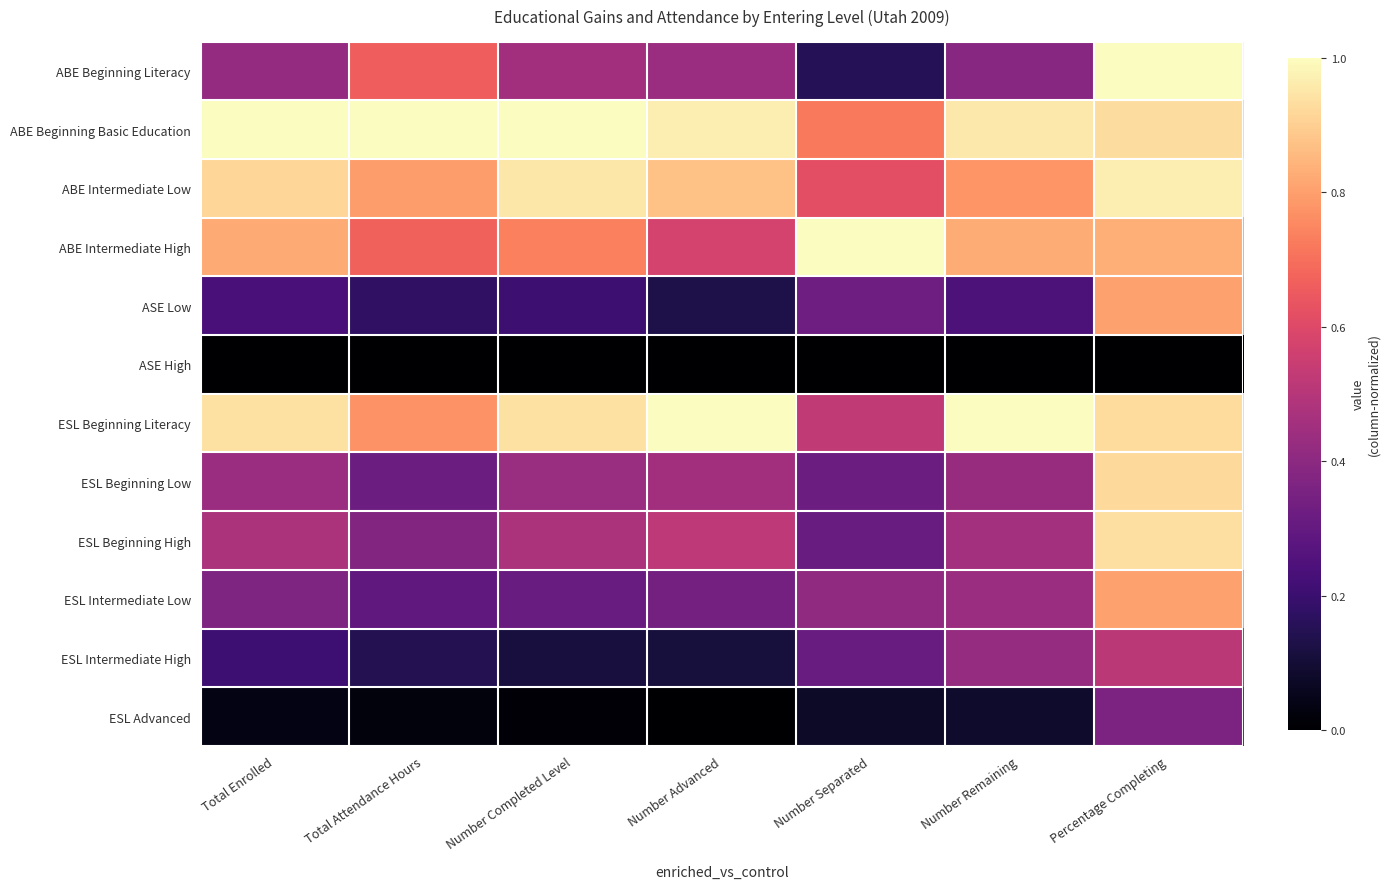

Reading right to left, what are all the values shown in this chart?

ABE Beginning Literacy: Percentage Completing=1.0	Number Remaining=0.4	Number Separated=0.1	Number Advanced=0.4	Number Completed Level=0.5	Total Attendance Hours=0.7	Total Enrolled=0.4
ABE Beginning Basic Education: Percentage Completing=0.9	Number Remaining=1.0	Number Separated=0.7	Number Advanced=1.0	Number Completed Level=1.0	Total Attendance Hours=1.0	Total Enrolled=1.0
ABE Intermediate Low: Percentage Completing=1.0	Number Remaining=0.8	Number Separated=0.6	Number Advanced=0.9	Number Completed Level=1.0	Total Attendance Hours=0.8	Total Enrolled=0.9
ABE Intermediate High: Percentage Completing=0.8	Number Remaining=0.8	Number Separated=1.0	Number Advanced=0.6	Number Completed Level=0.7	Total Attendance Hours=0.7	Total Enrolled=0.8
ASE Low: Percentage Completing=0.8	Number Remaining=0.2	Number Separated=0.3	Number Advanced=0.1	Number Completed Level=0.2	Total Attendance Hours=0.2	Total Enrolled=0.2
ASE High: Percentage Completing=0.0	Number Remaining=0.0	Number Separated=0.0	Number Advanced=0.0	Number Completed Level=0.0	Total Attendance Hours=0.0	Total Enrolled=0.0
ESL Beginning Literacy: Percentage Completing=0.9	Number Remaining=1.0	Number Separated=0.5	Number Advanced=1.0	Number Completed Level=0.9	Total Attendance Hours=0.8	Total Enrolled=0.9
ESL Beginning Low: Percentage Completing=0.9	Number Remaining=0.4	Number Separated=0.3	Number Advanced=0.4	Number Completed Level=0.4	Total Attendance Hours=0.3	Total Enrolled=0.4
ESL Beginning High: Percentage Completing=0.9	Number Remaining=0.5	Number Separated=0.3	Number Advanced=0.5	Number Completed Level=0.5	Total Attendance Hours=0.4	Total Enrolled=0.5
ESL Intermediate Low: Percentage Completing=0.8	Number Remaining=0.4	Number Separated=0.4	Number Advanced=0.3	Number Completed Level=0.3	Total Attendance Hours=0.3	Total Enrolled=0.4
ESL Intermediate High: Percentage Completing=0.5	Number Remaining=0.4	Number Separated=0.3	Number Advanced=0.1	Number Completed Level=0.1	Total Attendance Hours=0.1	Total Enrolled=0.2
ESL Advanced: Percentage Completing=0.4	Number Remaining=0.1	Number Separated=0.1	Number Advanced=0.0	Number Completed Level=0.0	Total Attendance Hours=0.0	Total Enrolled=0.0